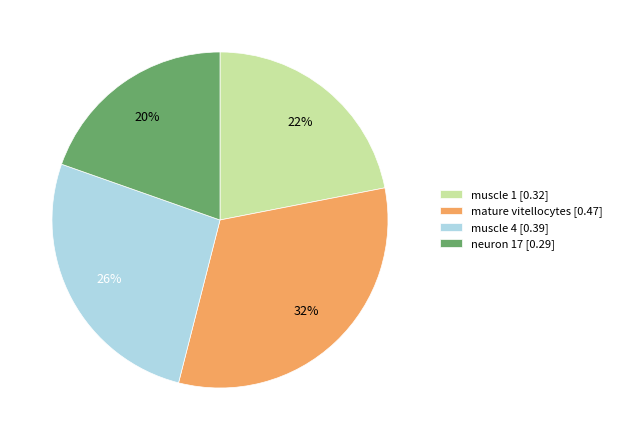

Does mature vitellocytes represent more than half of the total?

No